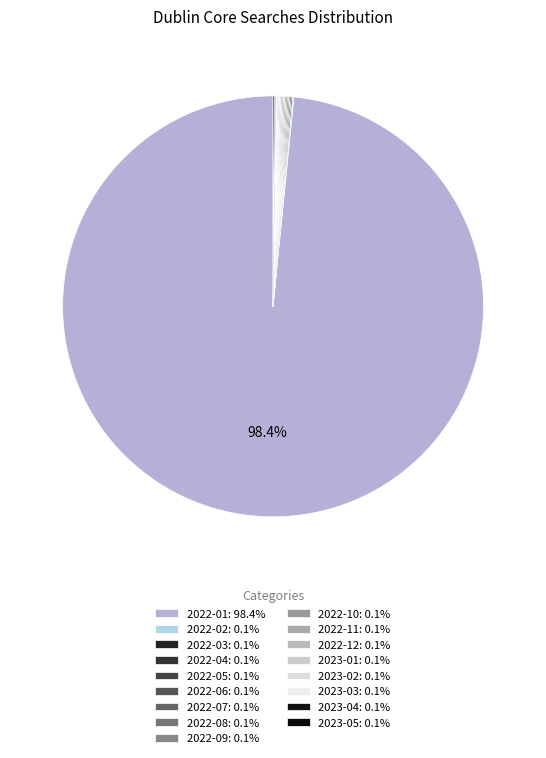

Which has a higher value, 2022-12 or 2022-06?

2022-12